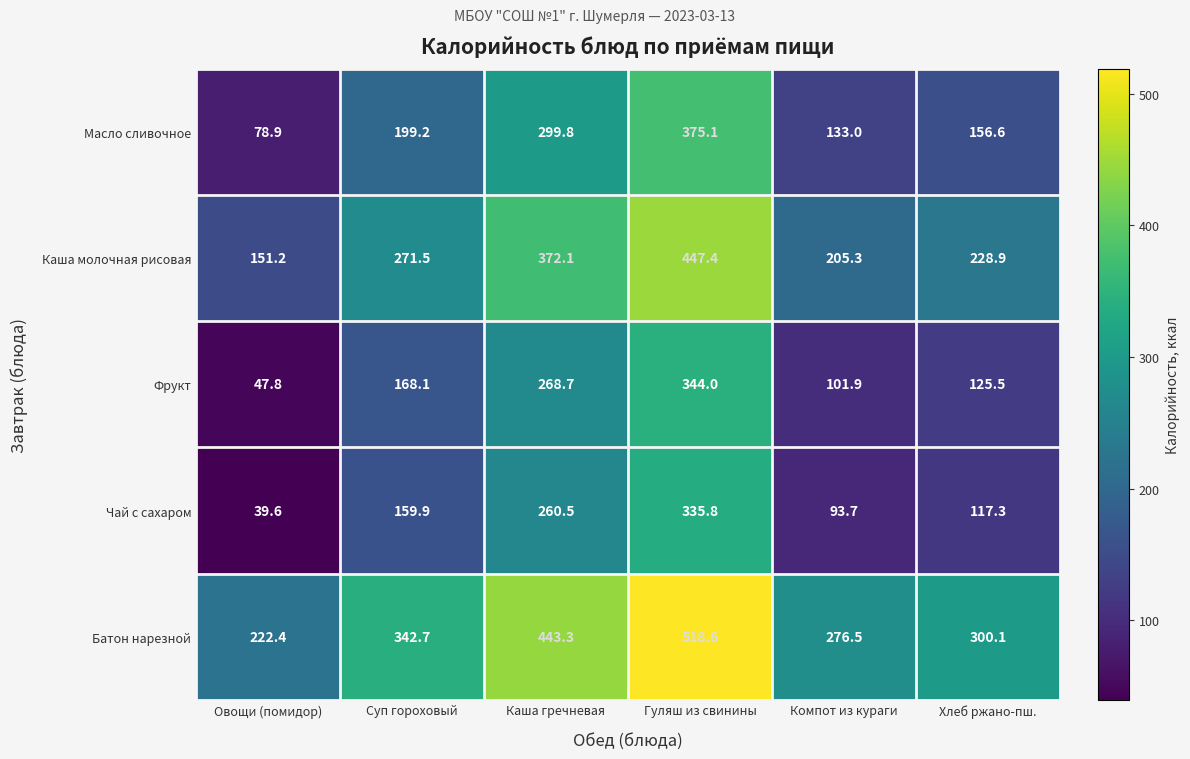

At which label is Масло сливочное closest to 227?

Суп гороховый